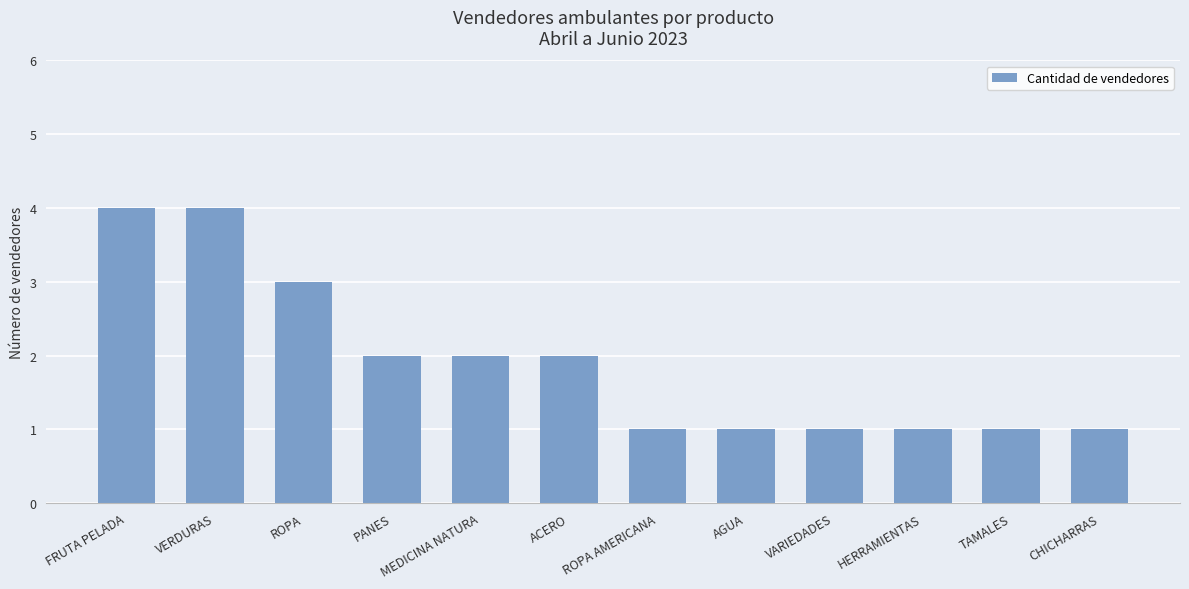

True or false: the data shows 0 at VARIEDADES.

False